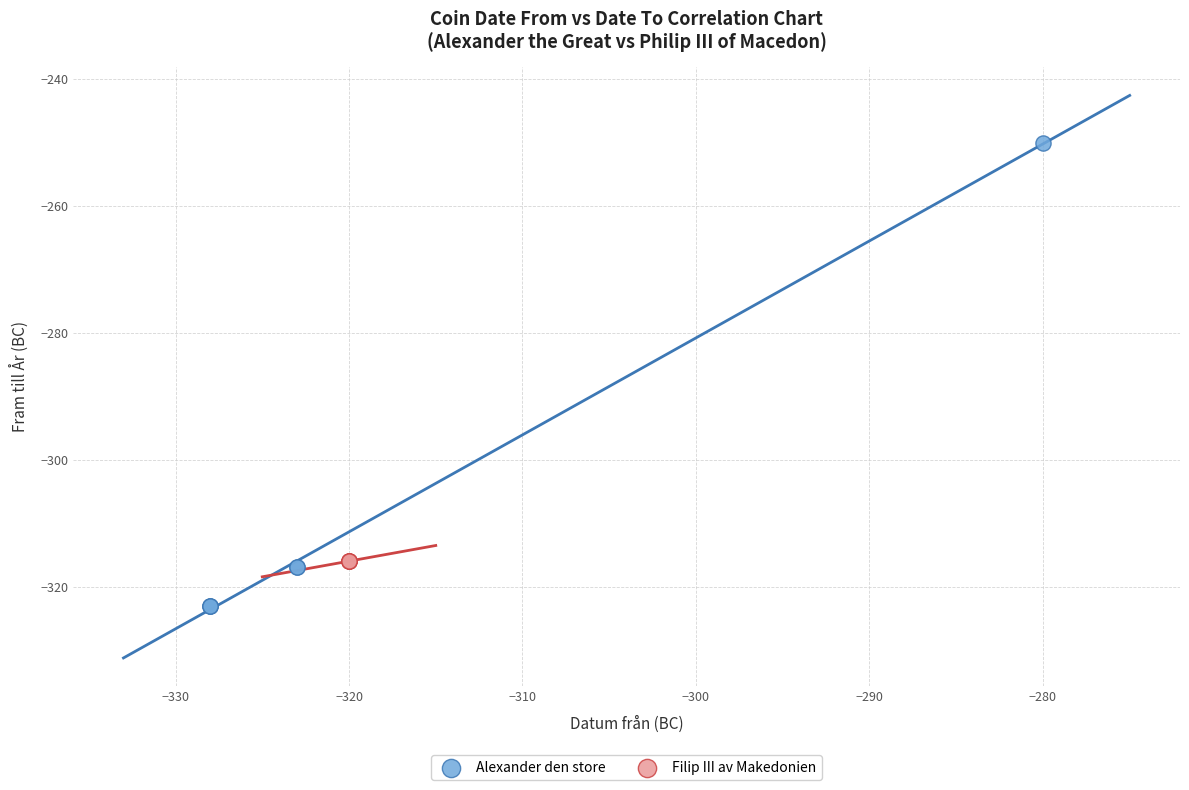

Which series reaches the maximum Y coordinate?

Alexander den store